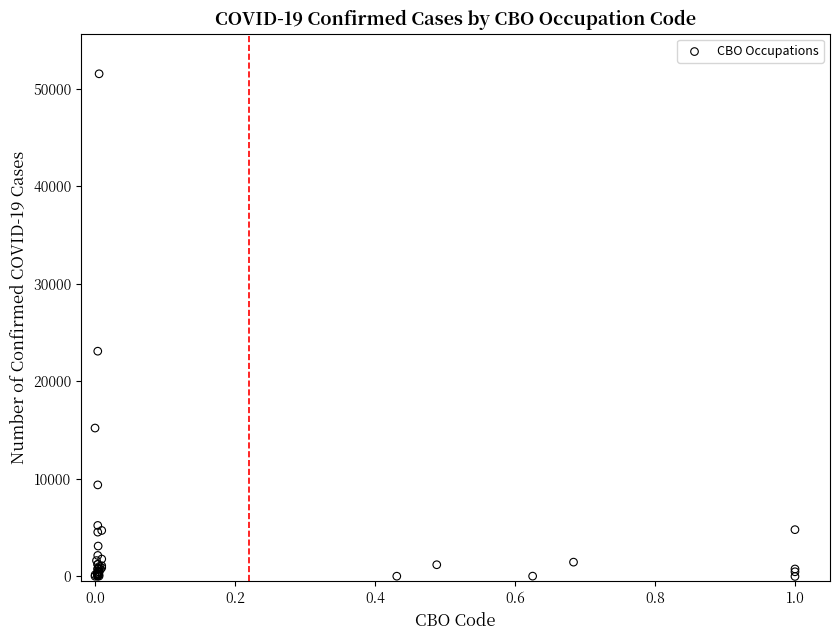

What Y value in the scatter plot is closest to 25762?

23089